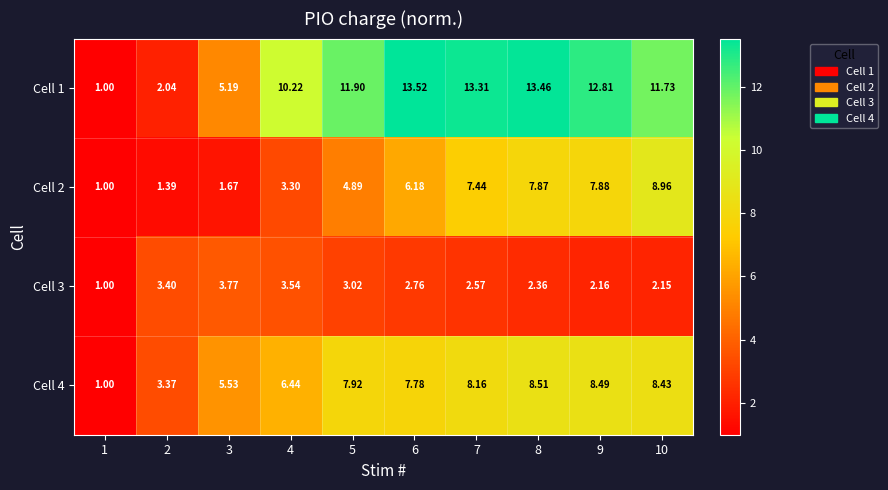

At how many categories does at least one series exceed 11?

6